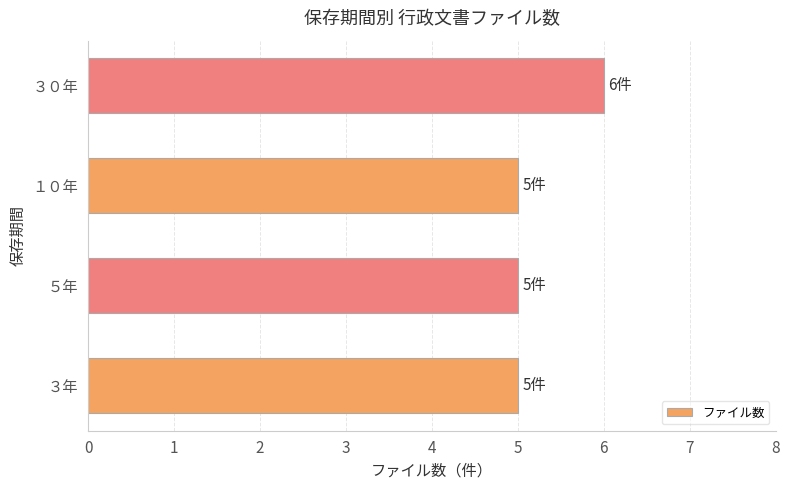

How many bars are there in total?

4